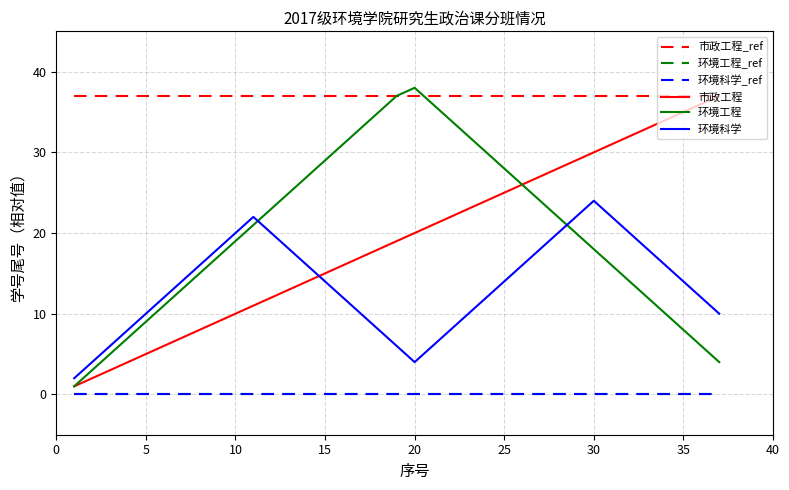

Does the chart have visible grid lines?

Yes